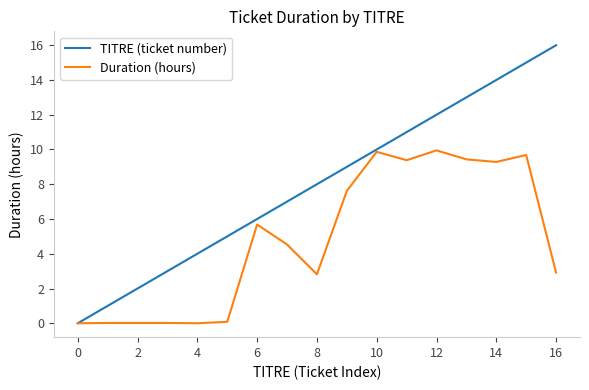

What is the greatest value displayed?

16.0